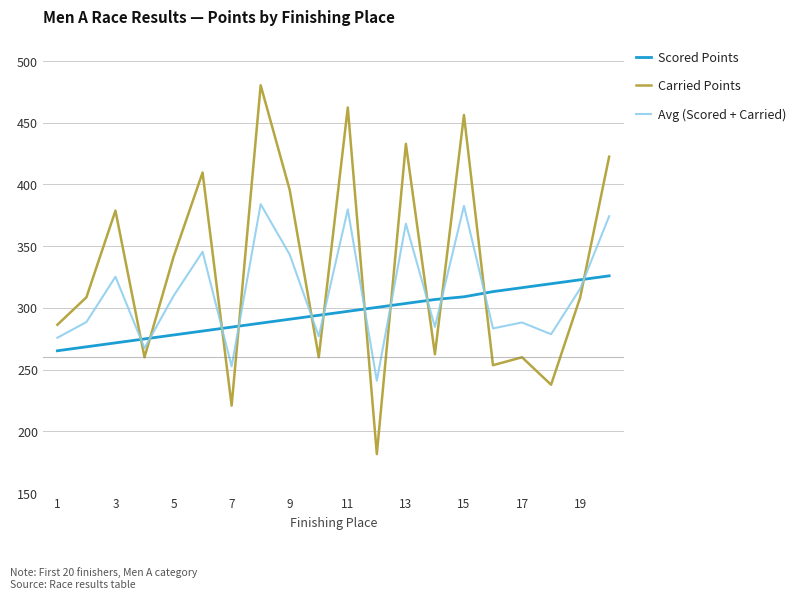

How many times do Carried Points and Scored Points cross each other?

12